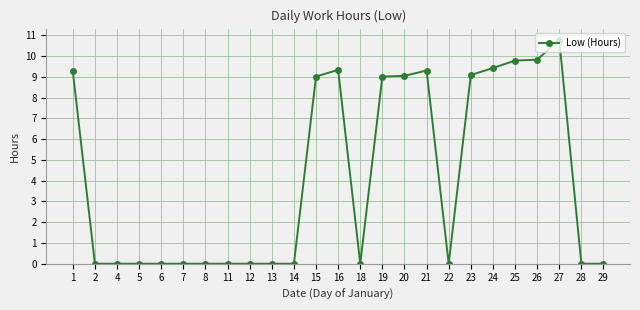

True or false: there are more than 2 points higher than both neighbors.

True